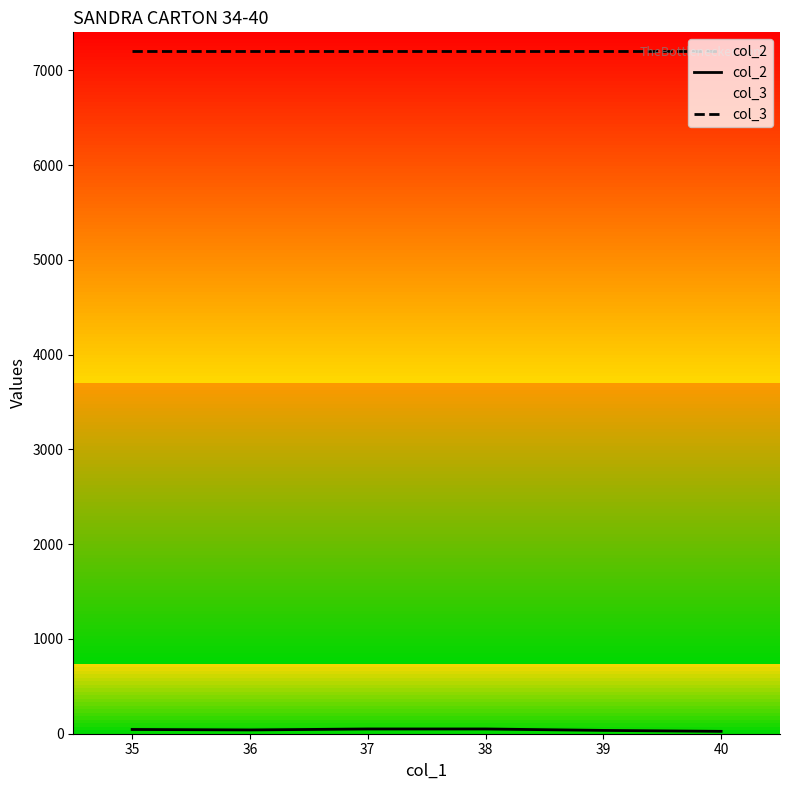

True or false: col_3 has more than 1 interior local peaks.

False